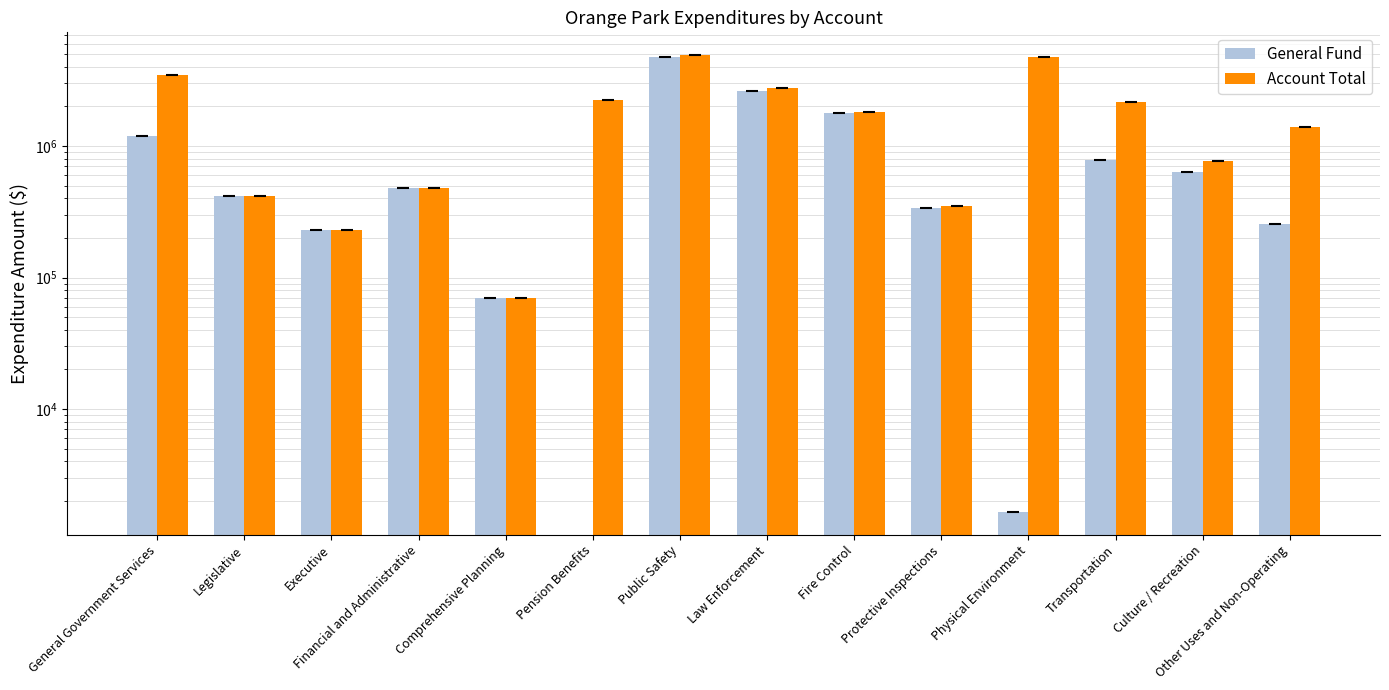

How many categories are shown in the chart?

14